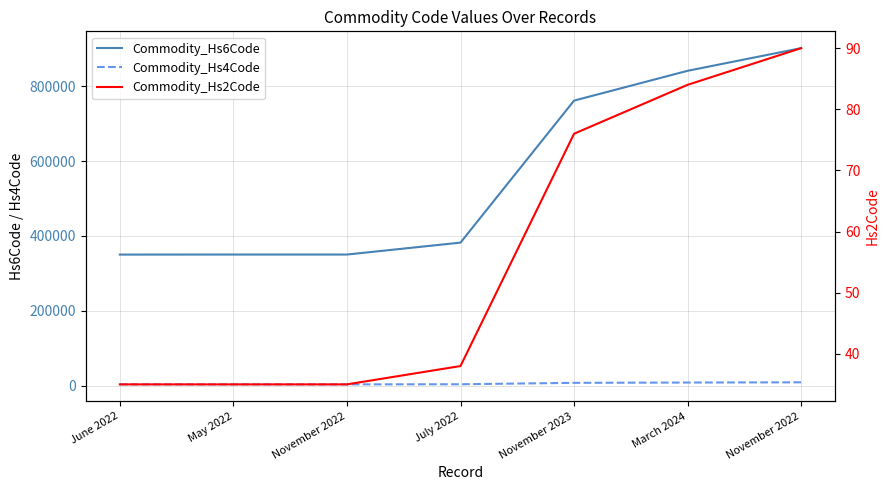

Does the chart have visible grid lines?

Yes